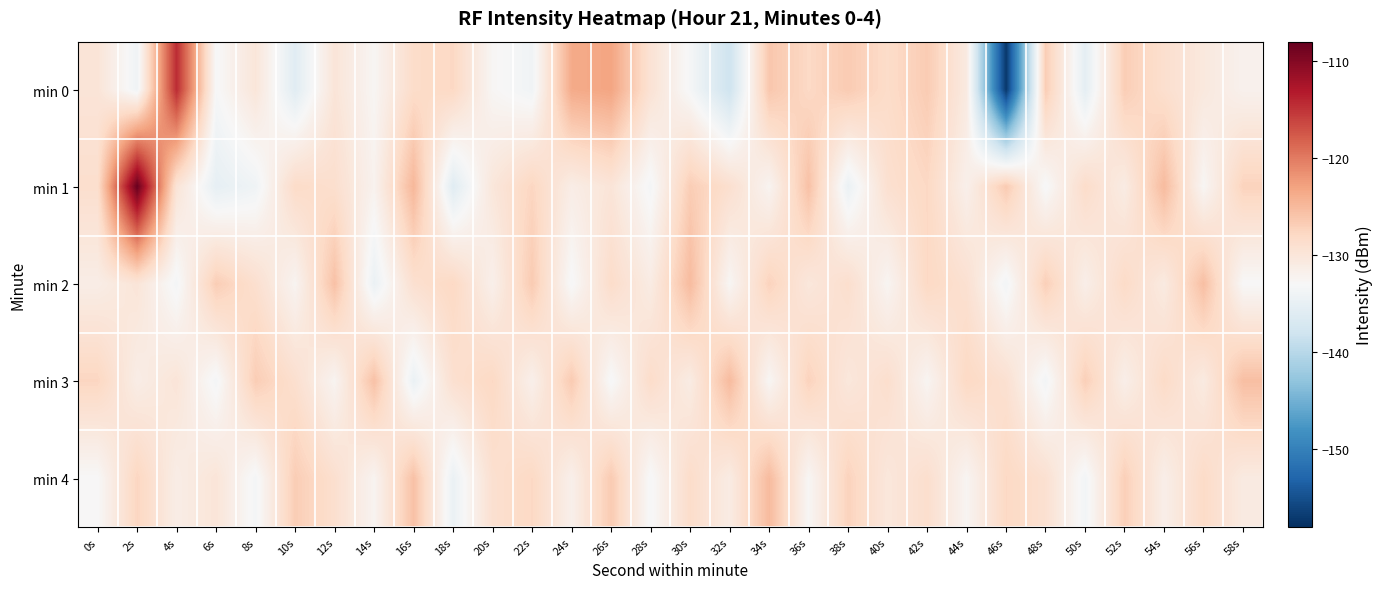

Rank the series by their maximum value, from highest to lowest.

min 1, min 0, min 2, min 3, min 4